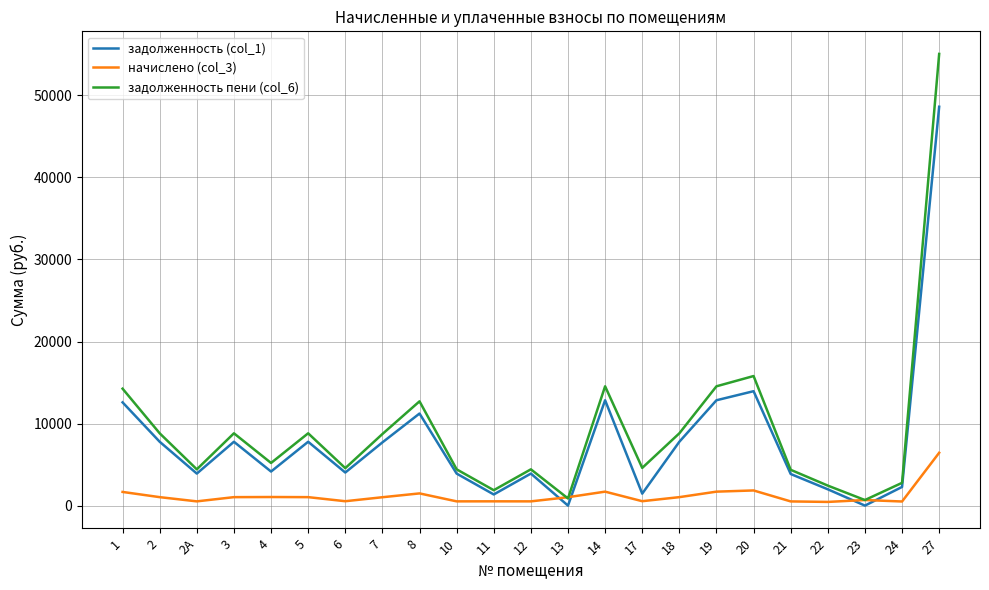

What is the total value across all series at 10?

8840.9